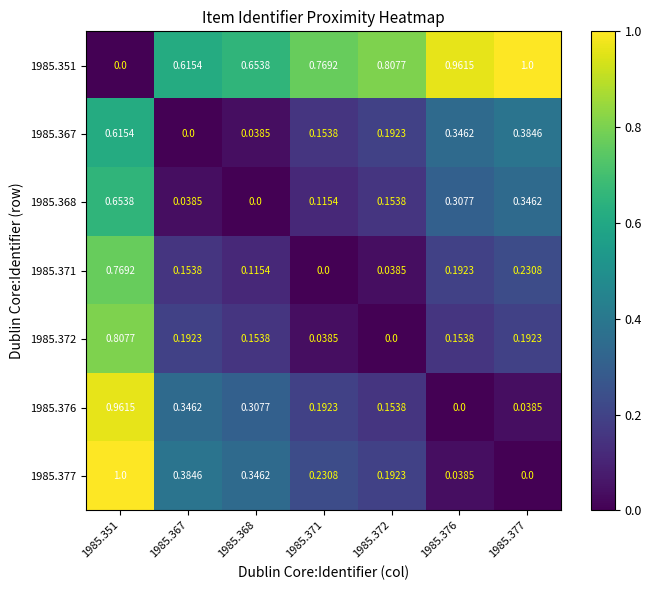

At how many categories does at least one series exceed 0?

7